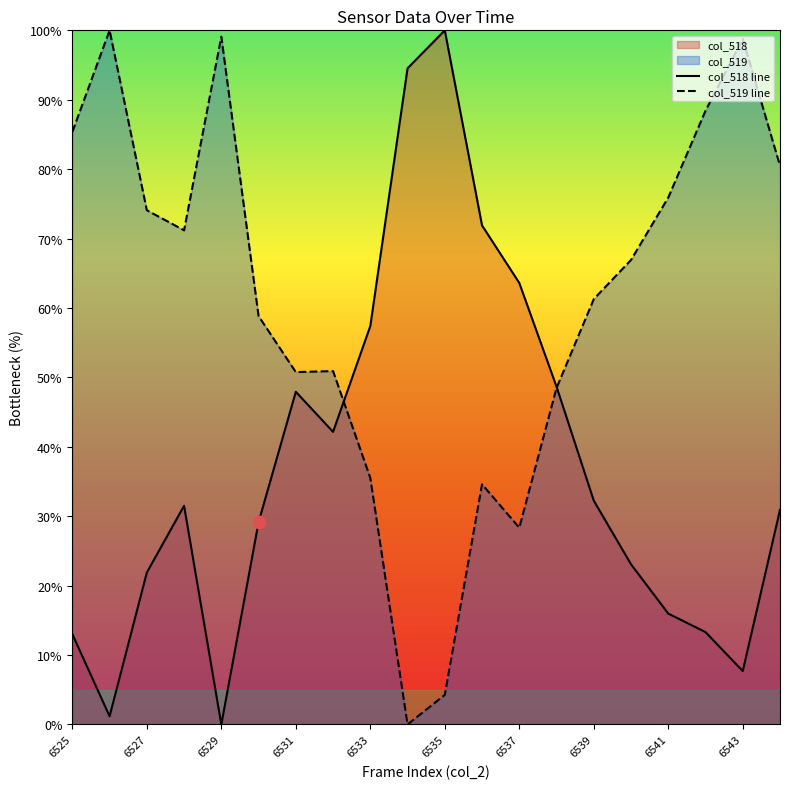

What is the total value across all series at 6533?

92.9